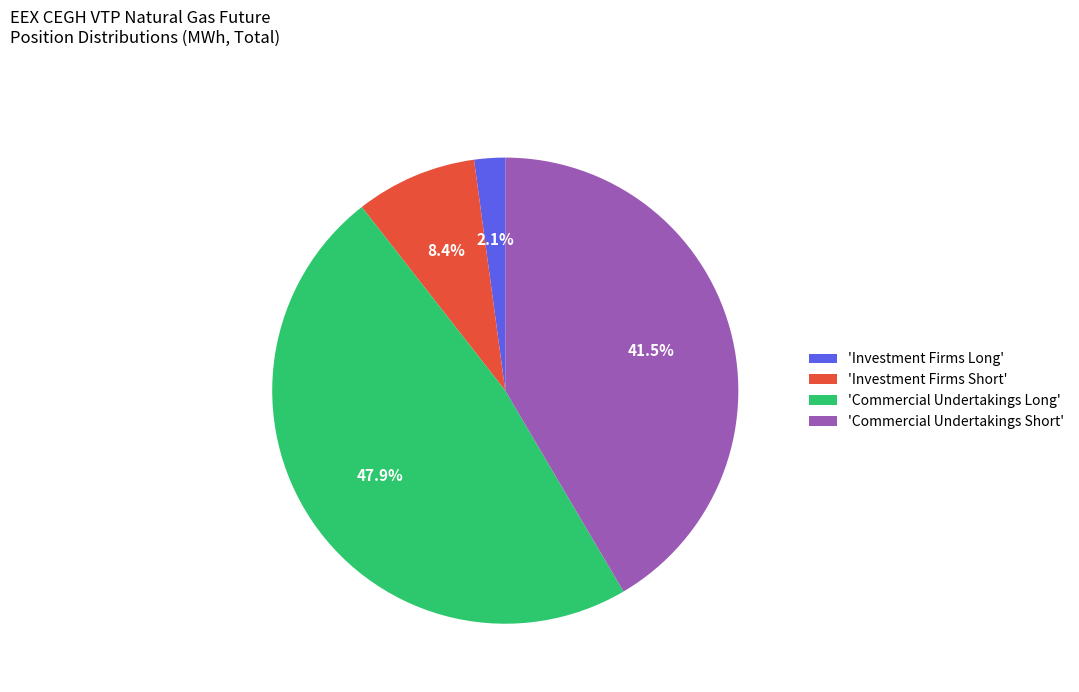

What percentage is NOT represented by 'Investment Firms Short'?

91.6%